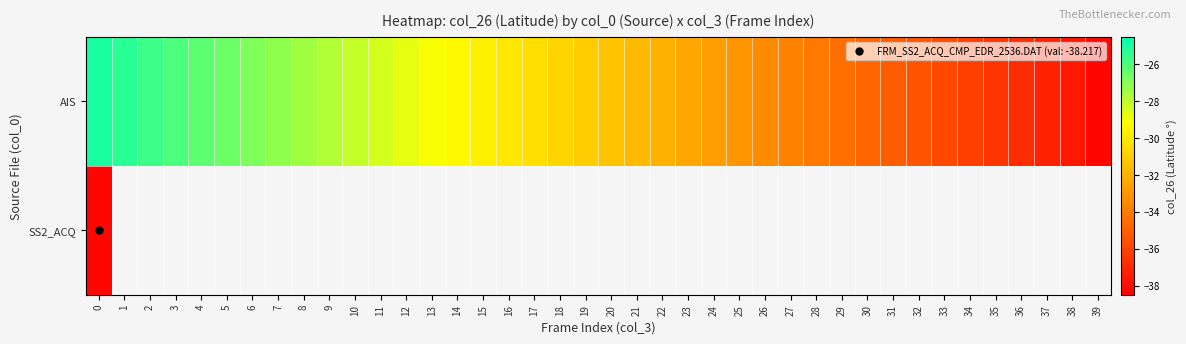

What is the approximate value of AIS at 6?

-26.8